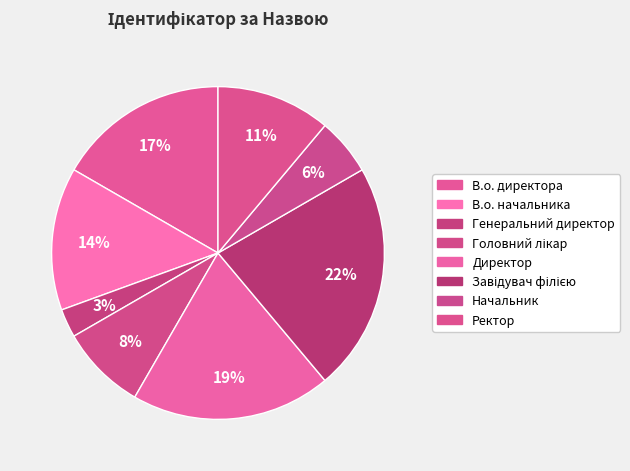

To the nearest percent, what portion does В.о. начальника represent?

14%